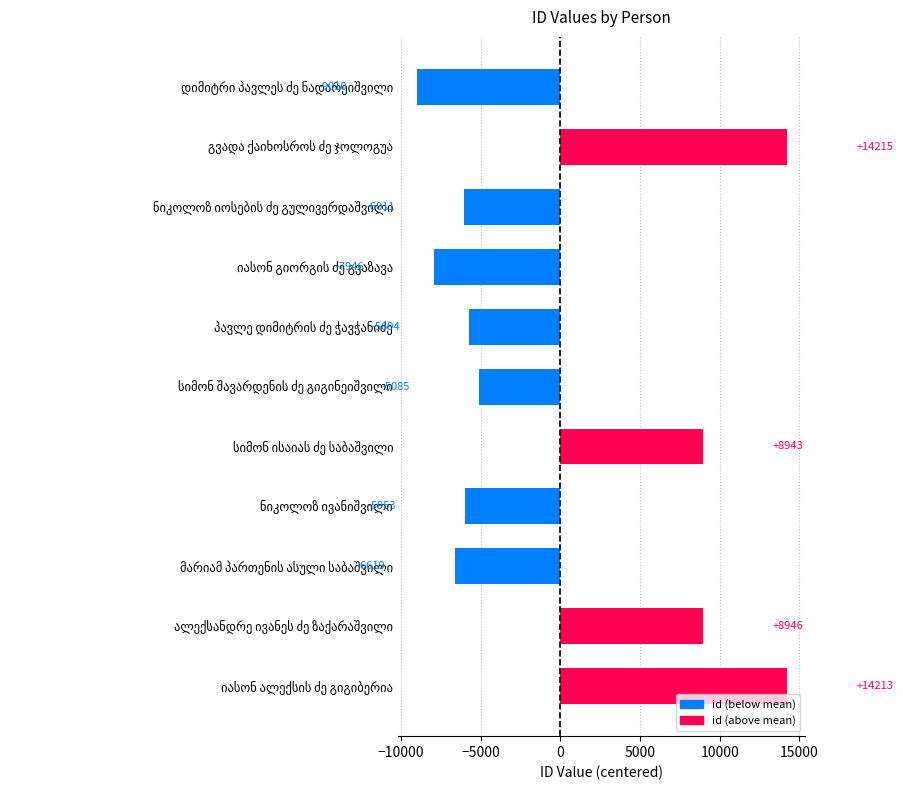

What is the maximum value shown in the chart?

14215.1